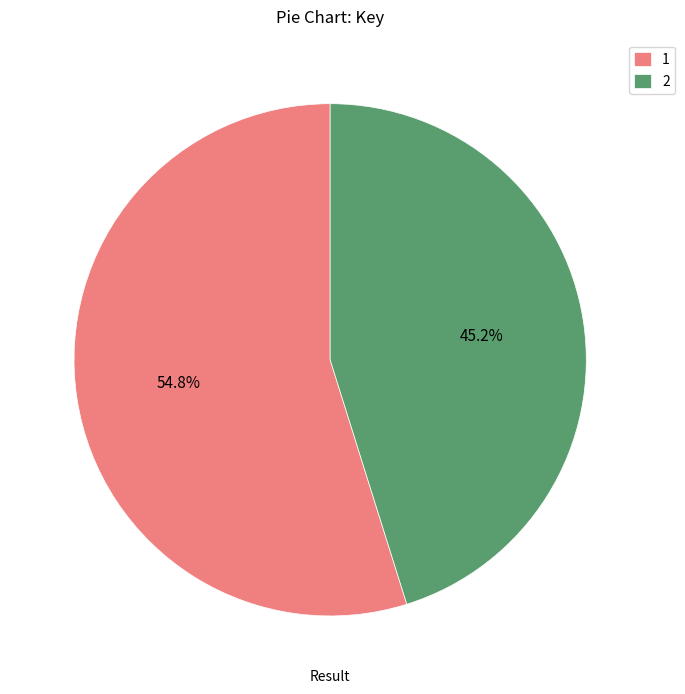

To the nearest percent, what is the difference between the 2 and 1 slice percentages?

10%